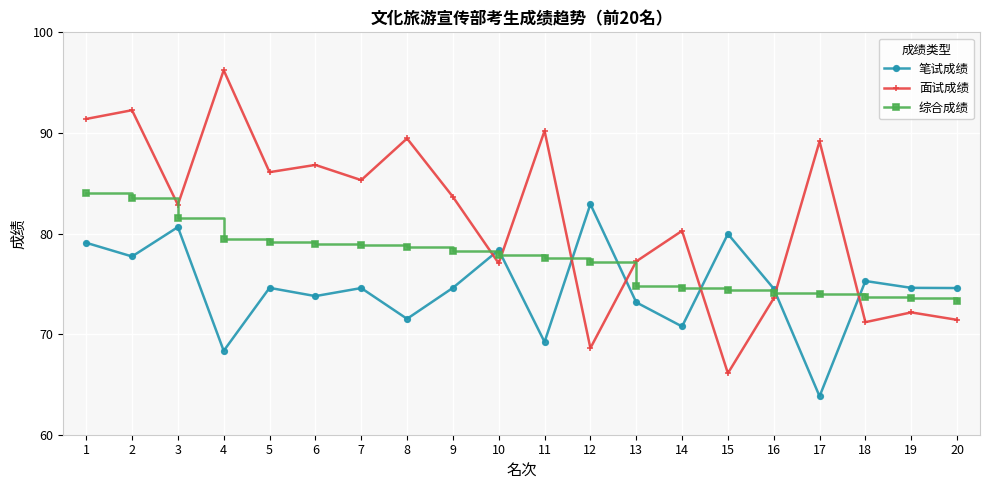

Where is the first local maximum for 笔试成绩?

3